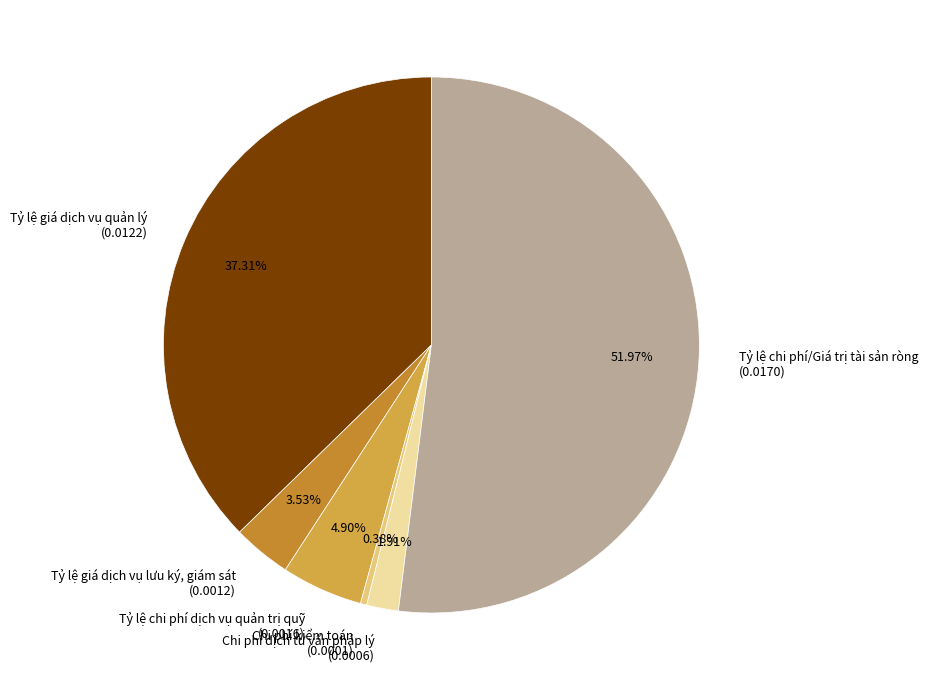

Rank the categories by value from highest to lowest.

Tỷ lệ chi phí/Giá trị tài sản ròng, Tỷ lệ giá dịch vụ quản lý, Tỷ lệ chi phí dịch vụ quản trị quỹ, Tỷ lệ giá dịch vụ lưu ký, giám sát, Chi phí dịch tư vấn pháp lý, Chi phí kiểm toán